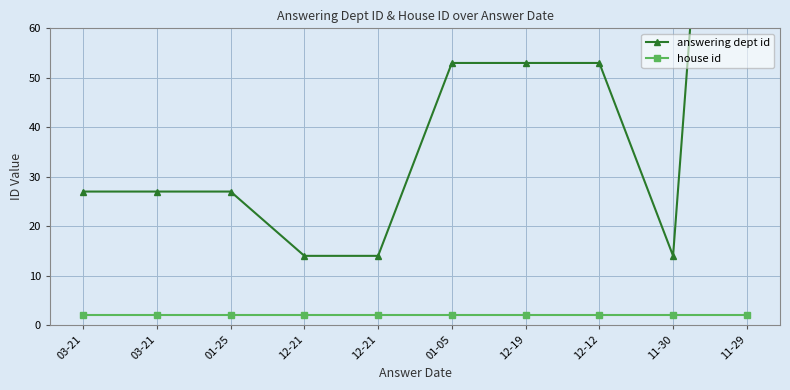

Reading left to right, what are all the values shown in this chart?

answering dept id: 03-21=27	03-21=27	01-25=27	12-21=14	12-21=14	01-05=53	12-19=53	12-12=53	11-30=14	11-29=213
house id: 03-21=2	03-21=2	01-25=2	12-21=2	12-21=2	01-05=2	12-19=2	12-12=2	11-30=2	11-29=2